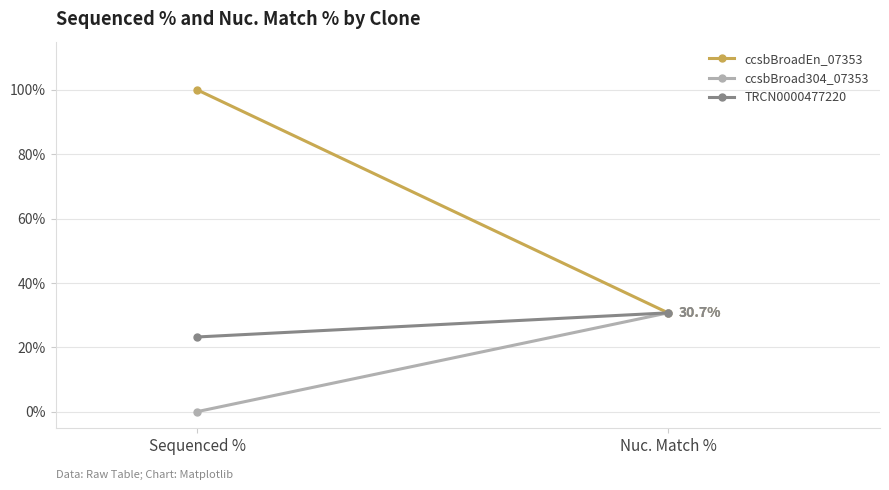

Reading right to left, what are all the values shown in this chart?

ccsbBroadEn_07353: Nuc. Match %=30.7	Sequenced %=100.0
ccsbBroad304_07353: Nuc. Match %=30.7	Sequenced %=0.0
TRCN0000477220: Nuc. Match %=30.7	Sequenced %=23.2